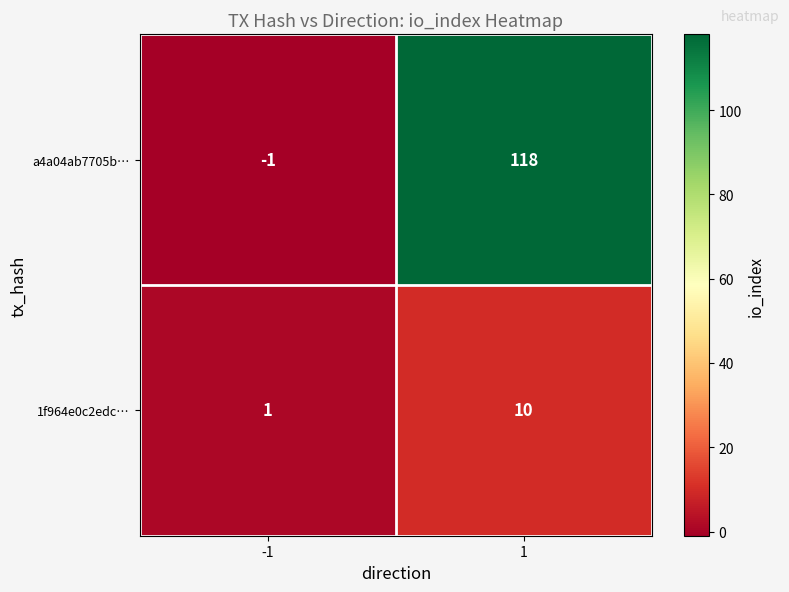

Reading right to left, list all the values displayed in this chart.

a4a04ab7705b…: 118	-1
1f964e0c2edc…: 10	1